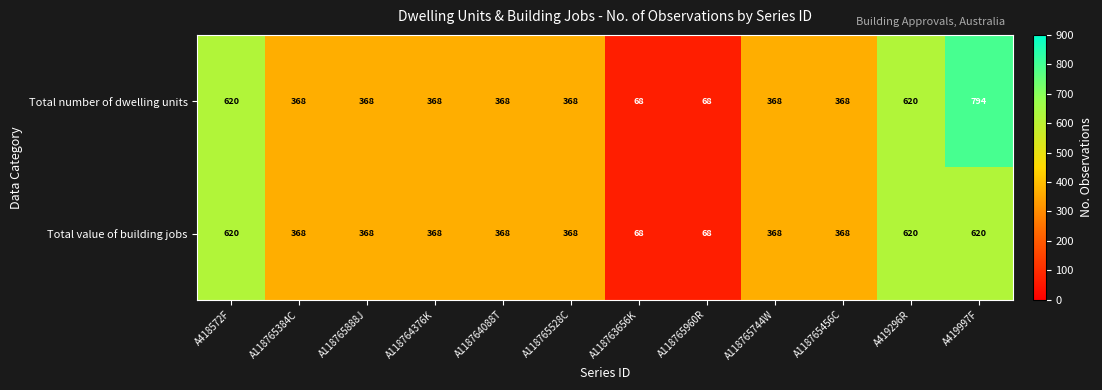

List the series in order of their peak value, highest first.

Total number of dwelling units, Total value of building jobs